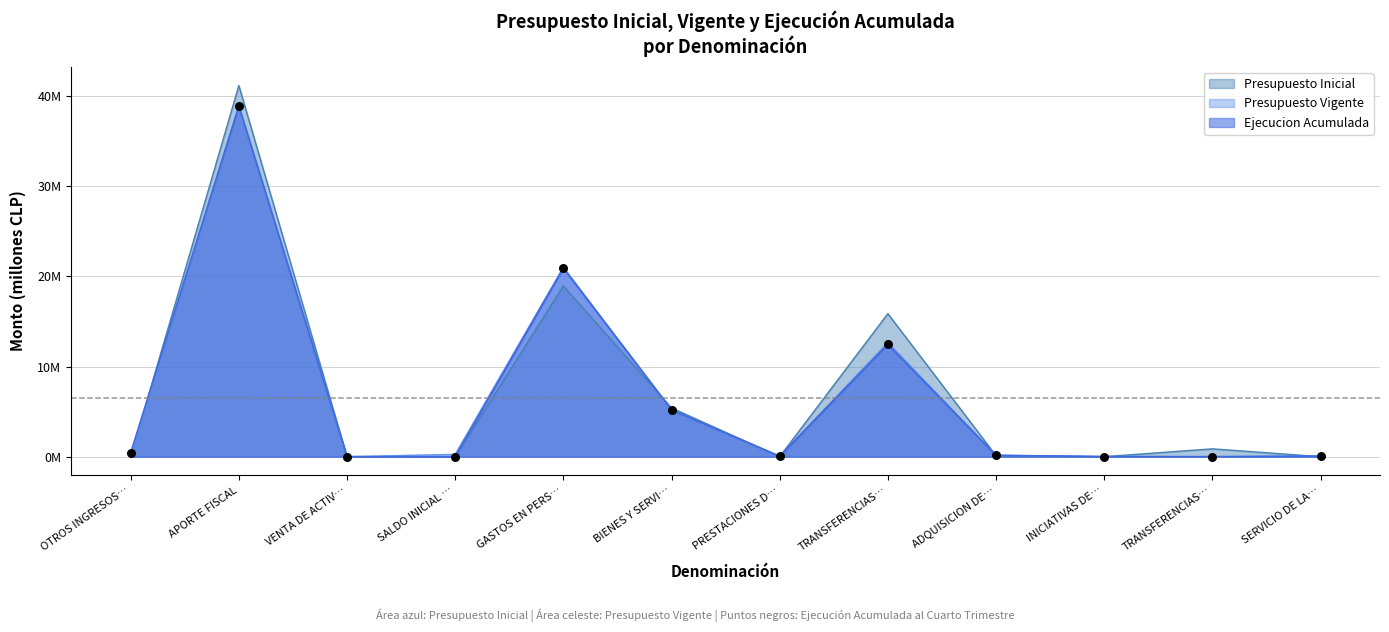

At how many categories does at least one series exceed 8?

3